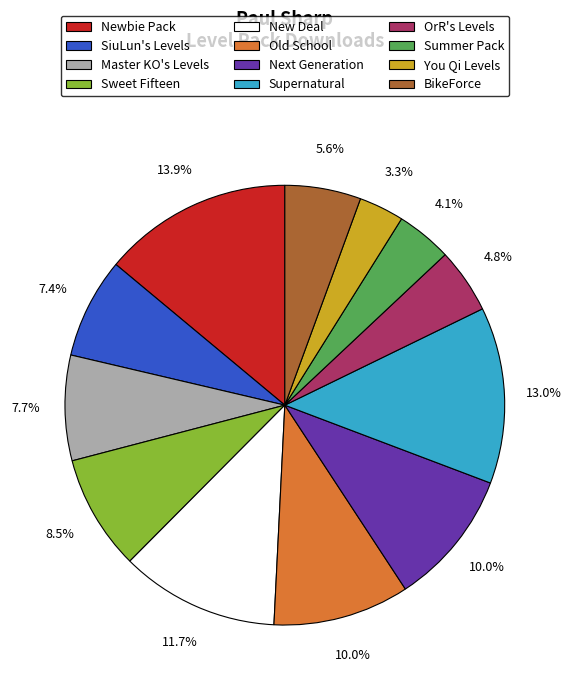

Approximately how many times larger is the value at BikeForce compared to OrR's Levels?

1.2